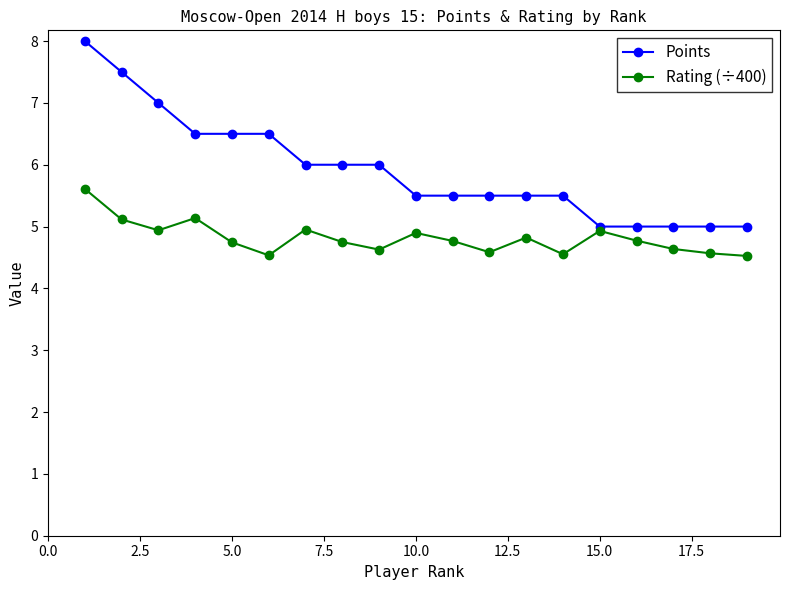

True or false: Rating (÷400) has more than 2 interior local peaks.

True